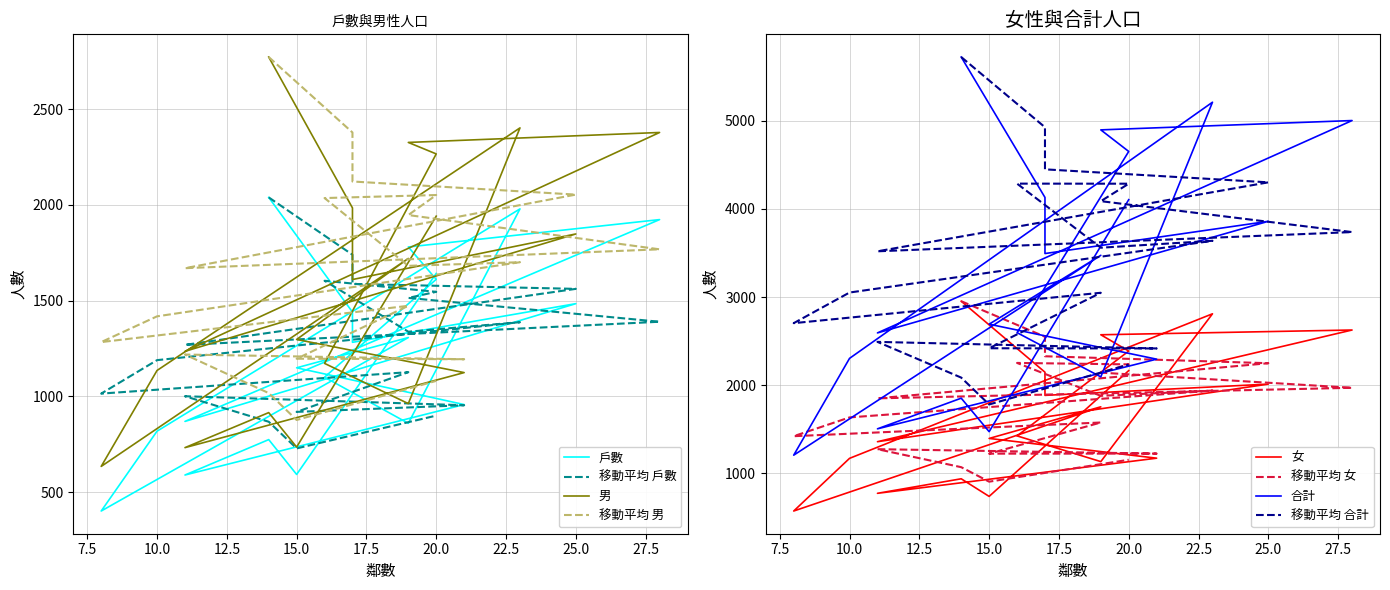

What is the label of the 20th point from the left?

20